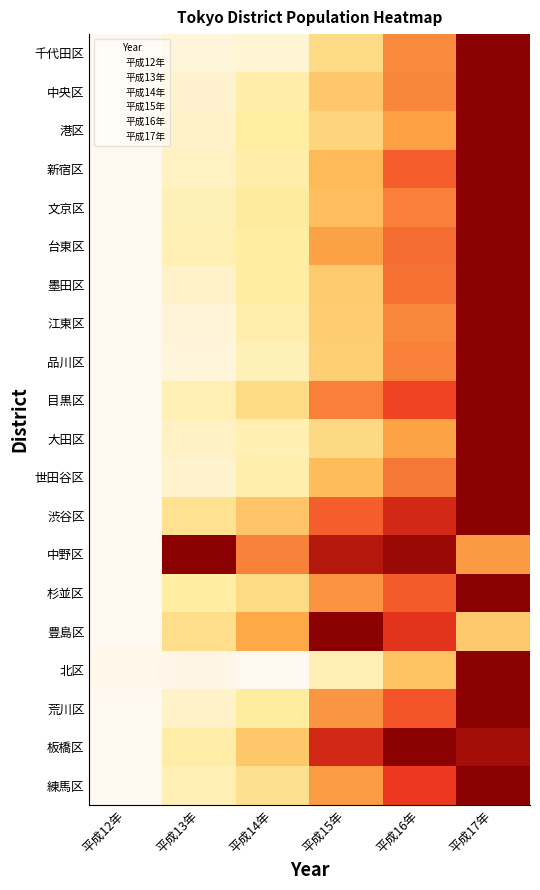

Which series has the largest total across all categories?

中野区